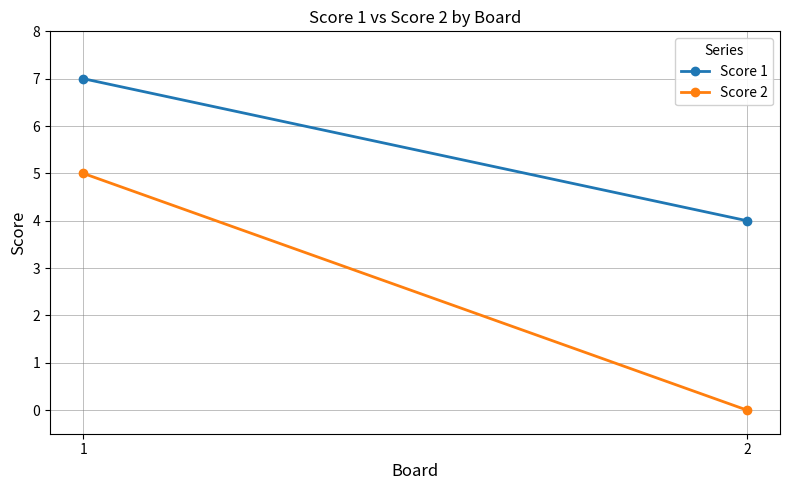

List the series in order of their overall mean, lowest first.

Score 2, Score 1